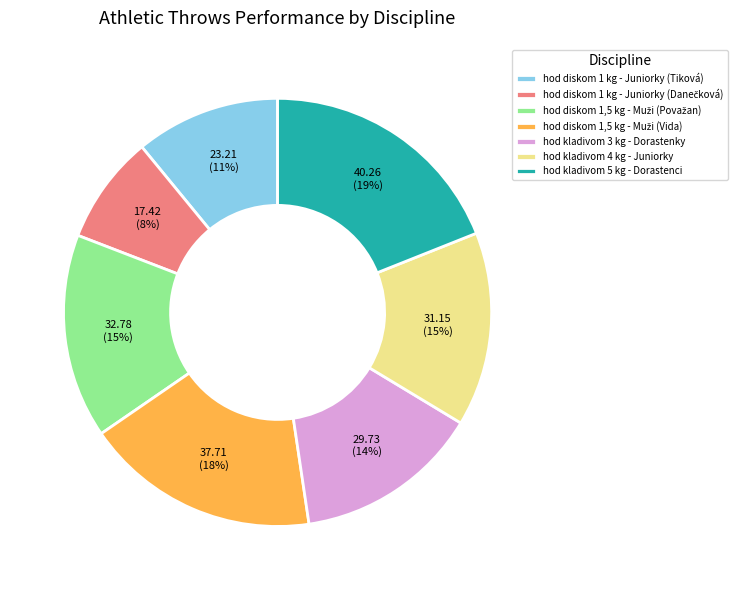

Does any single category account for the majority?

No